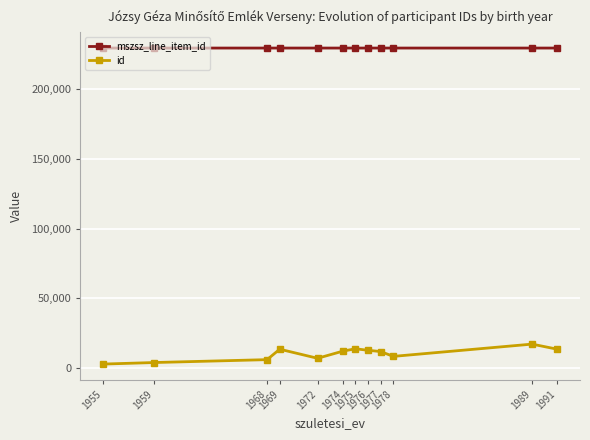

Does the chart display data point markers on the line(s)?

Yes